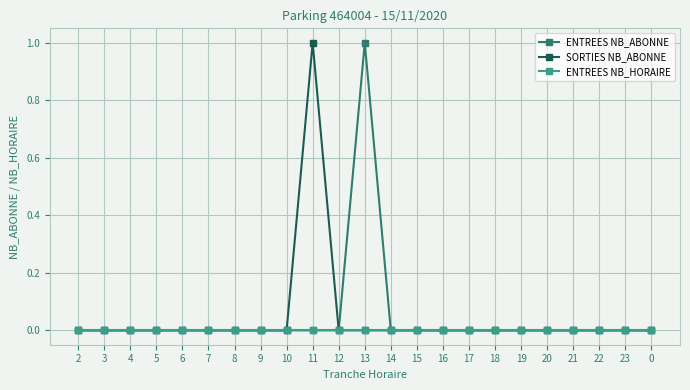

What position from the right is 23?

2